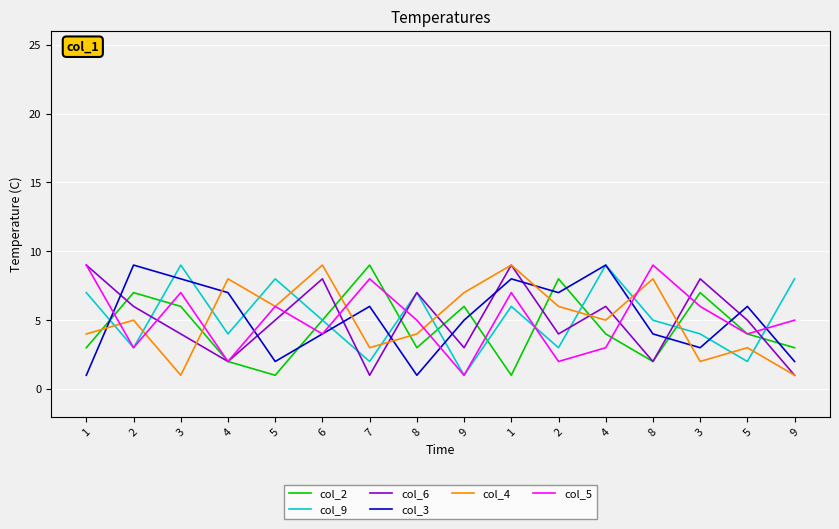

What are all the series names shown in the legend?

col_2, col_9, col_6, col_3, col_4, col_5